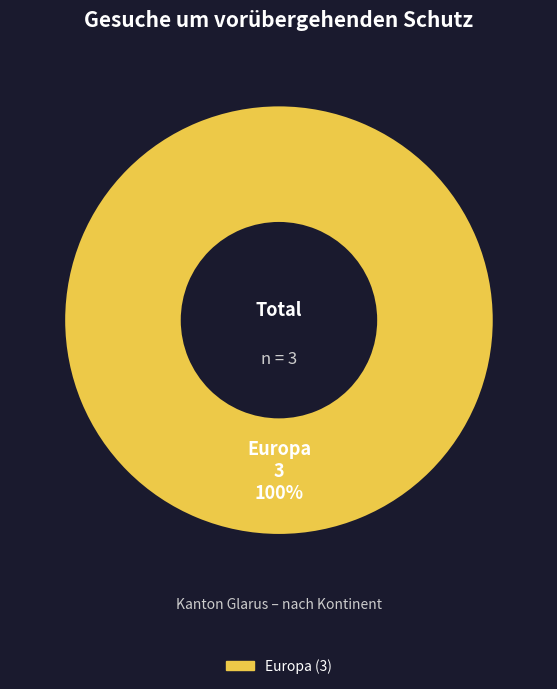

Does any single category account for the majority?

Yes